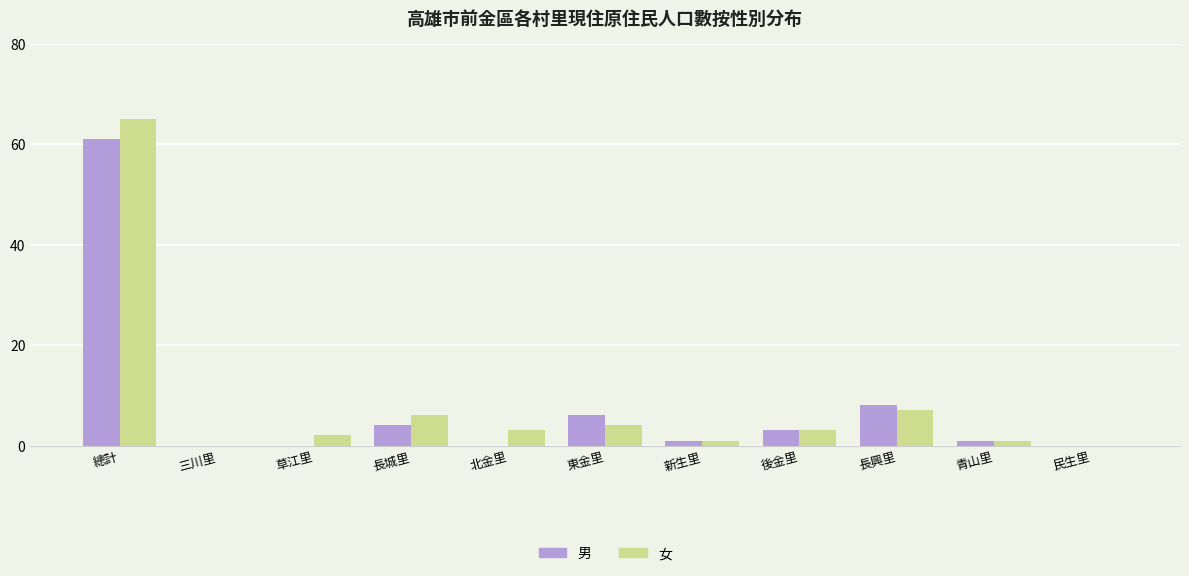

Is the value of 女 at 長興里 greater than the value of 男 at 後金里?

Yes